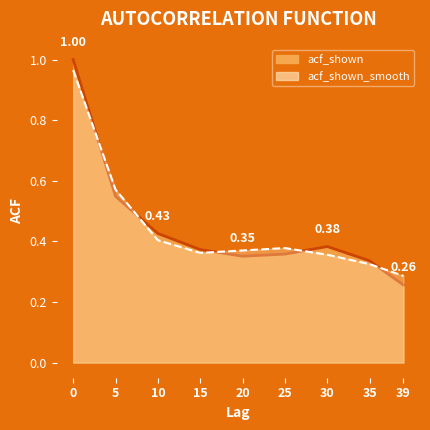

True or false: acf_shown and acf_shown_smooth intersect in this chart.

True